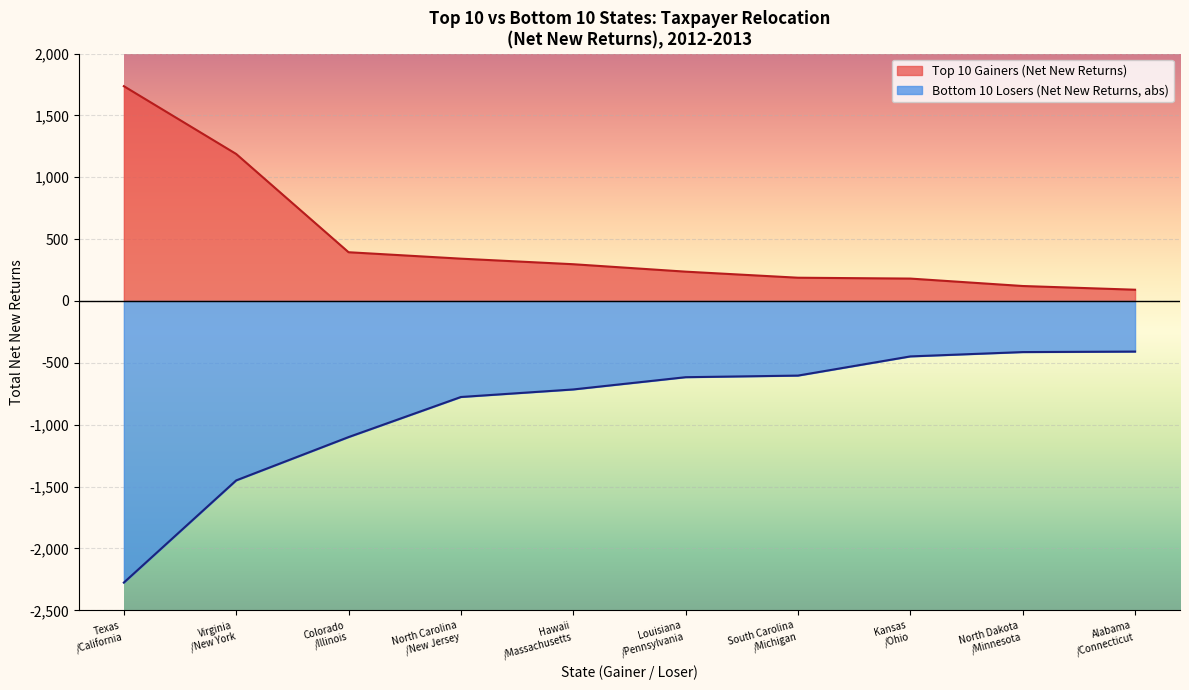

Rank the series by their average value, from highest to lowest.

Top 10 Gainers (Net New Returns), Bottom 10 Losers (Net New Returns, abs)